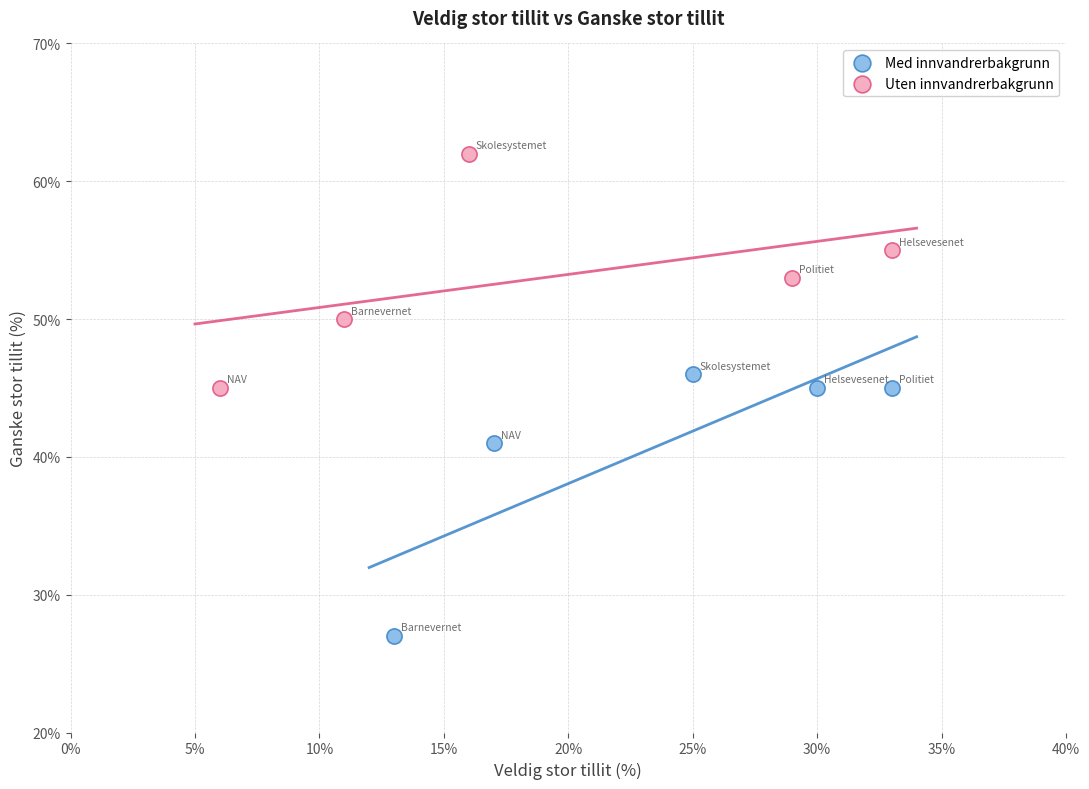

Which series reaches the minimum Y coordinate?

Med innvandrerbakgrunn